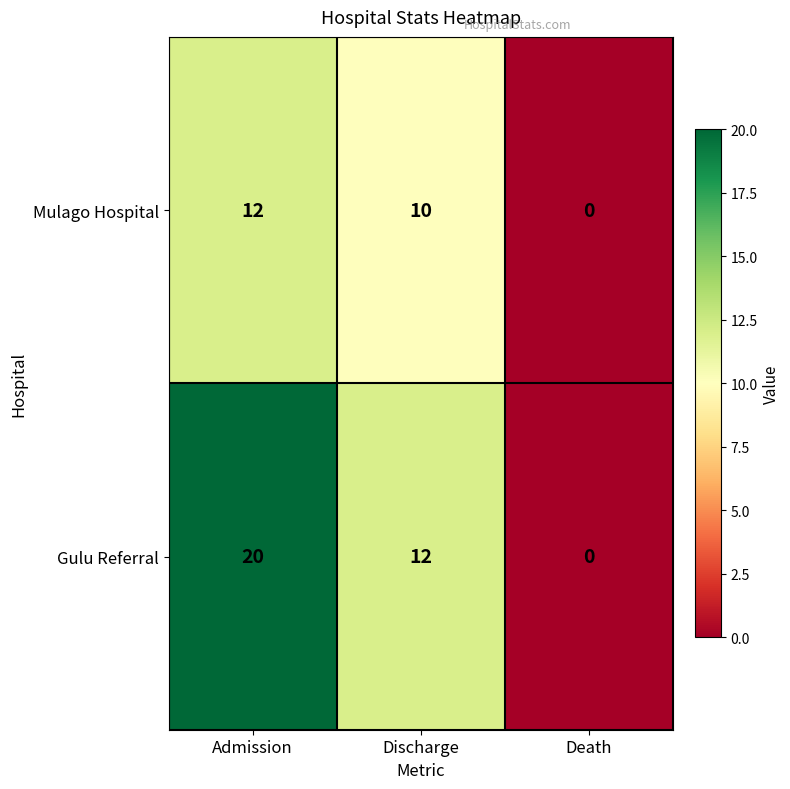

How many data points does each series have?

3